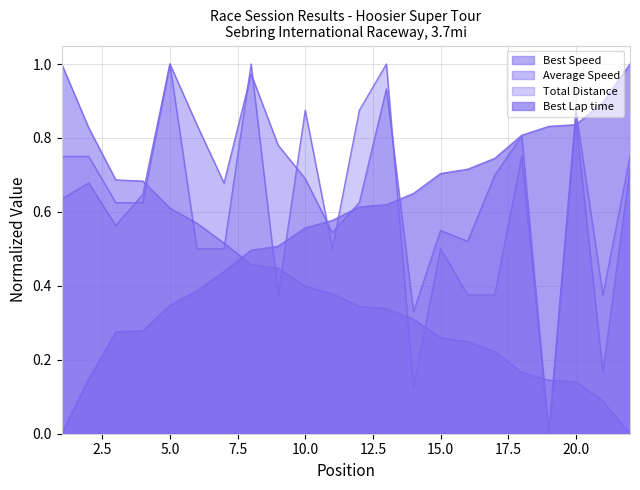

Does the chart display data point markers on the line(s)?

No